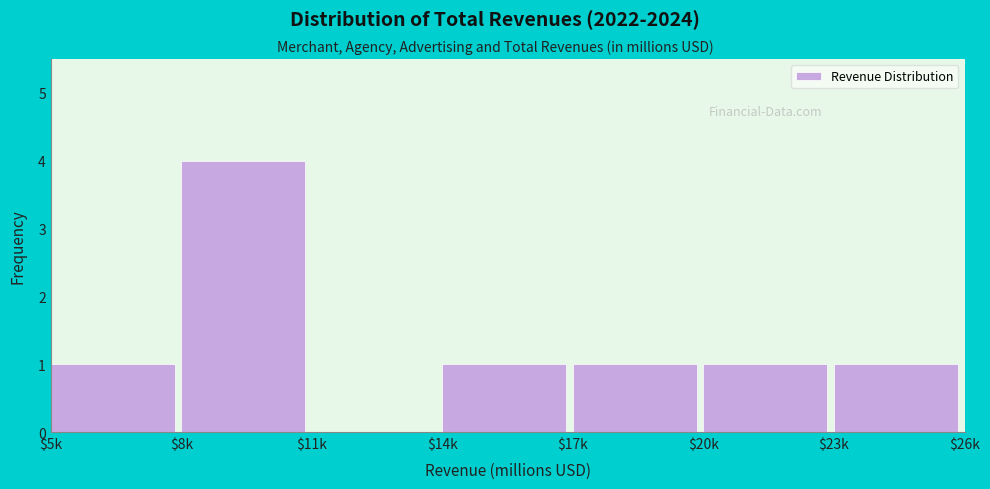

What is the sum of all values?

9